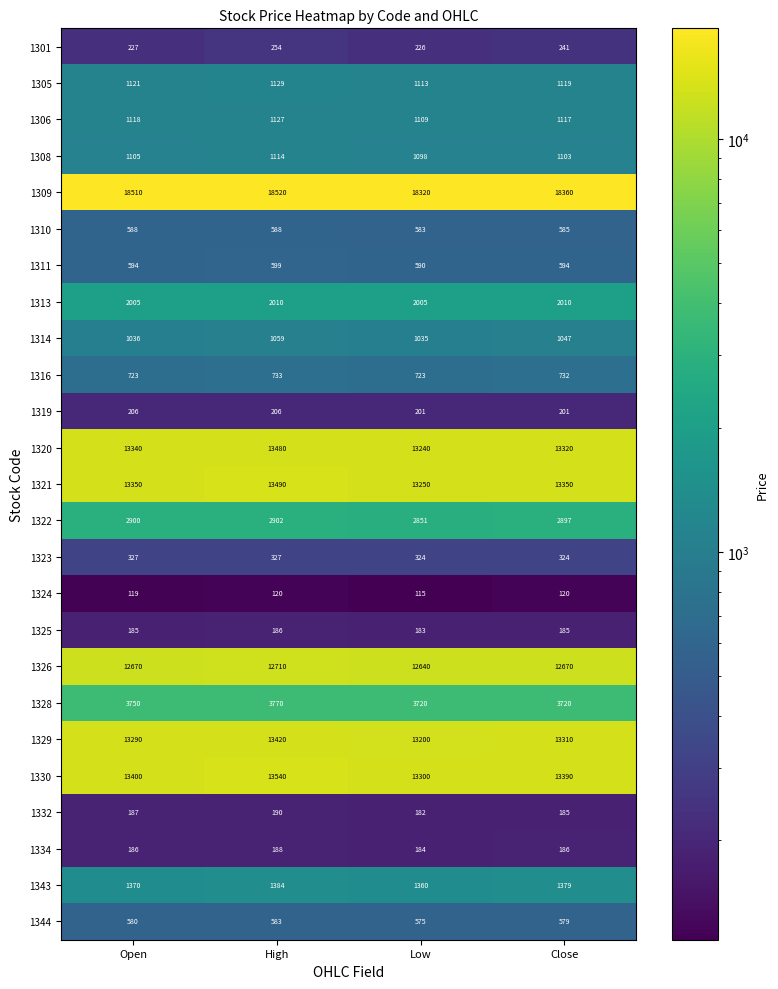

At which category does the chart reach its minimum across all series?

Low